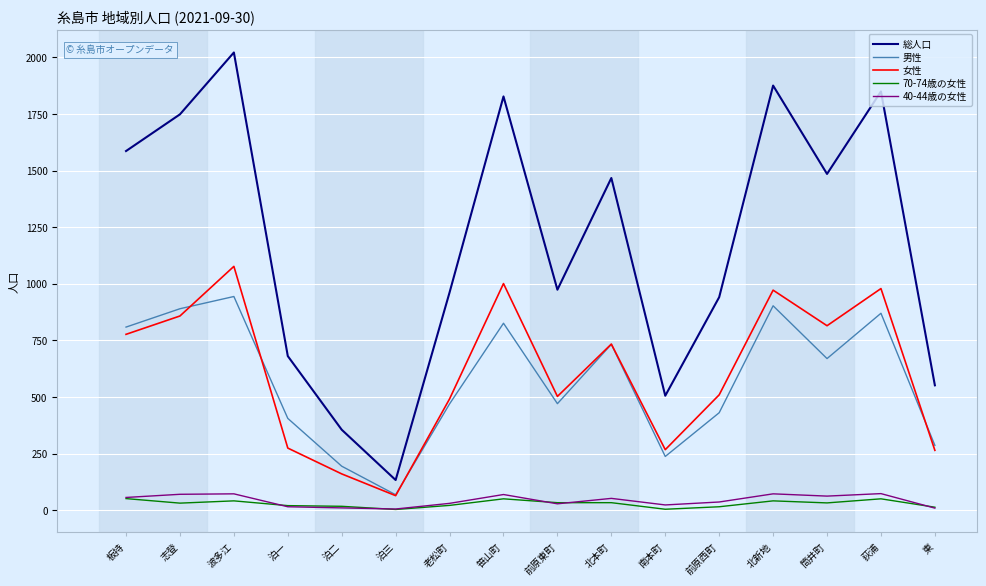

Is it true that 総人口 equals 1485 at 筒井町?

True